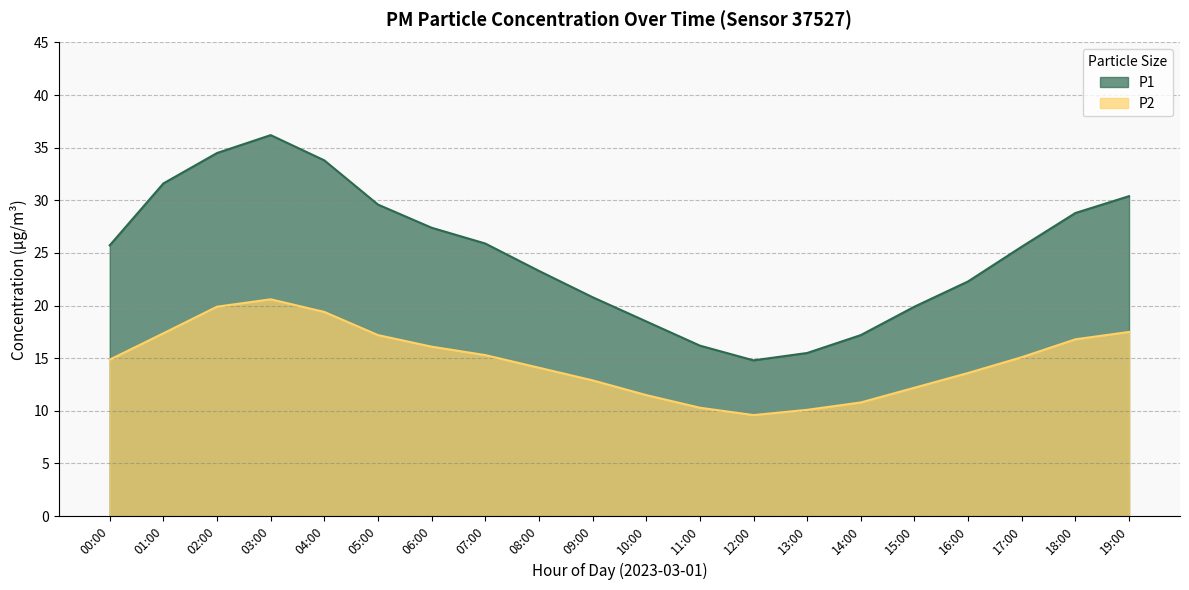

What is the difference between the P2 values at 09:00 and 03:00?

7.7